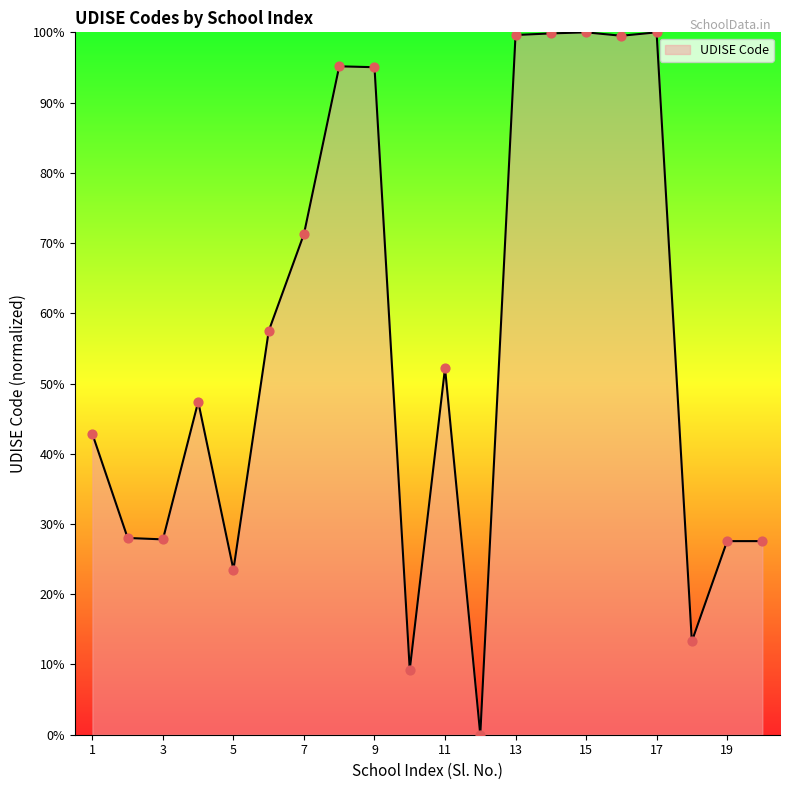

What is the difference between the maximum and minimum values?

100.0